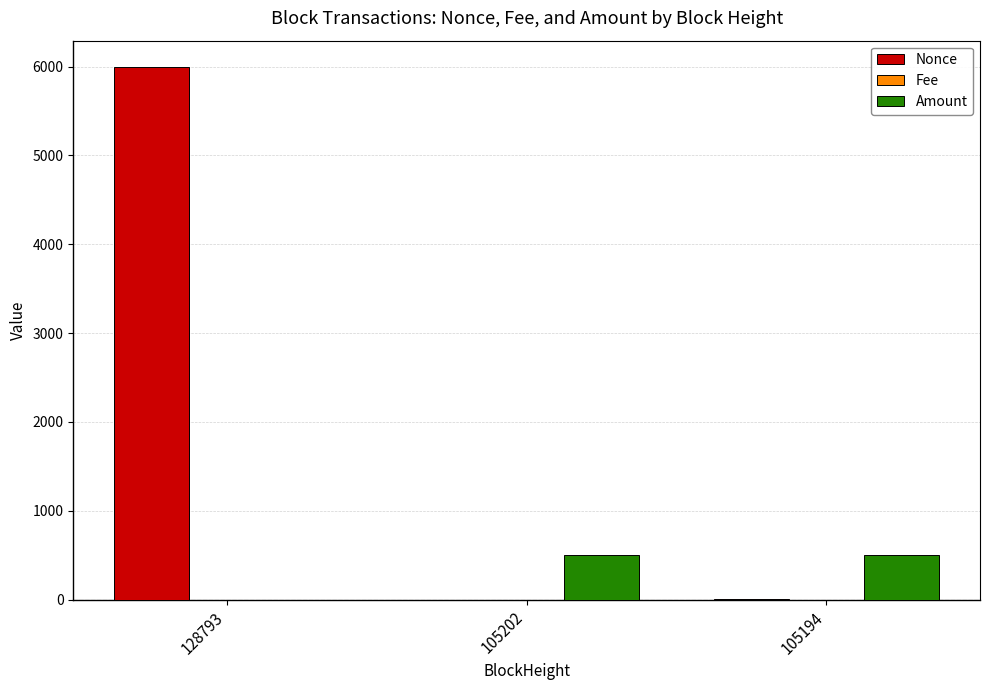

Where is Amount nearest to the value 250?

105202